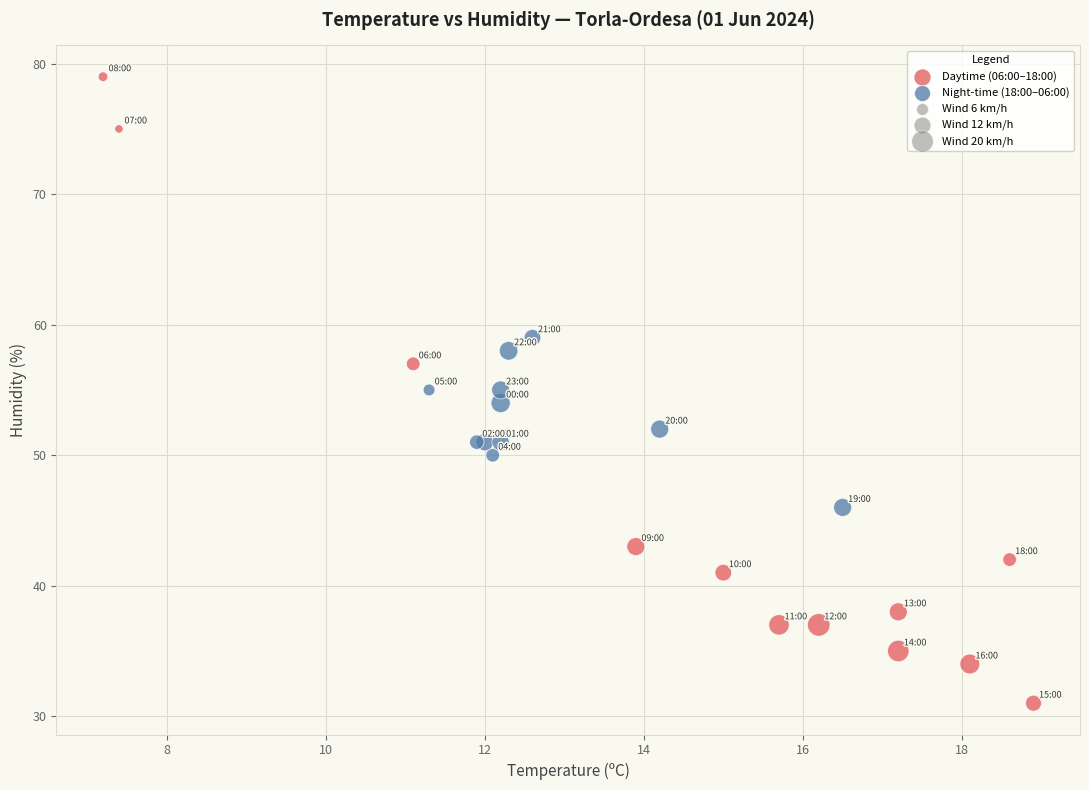

Which series has the largest Y range (max minus min)?

Daytime (06:00–18:00)